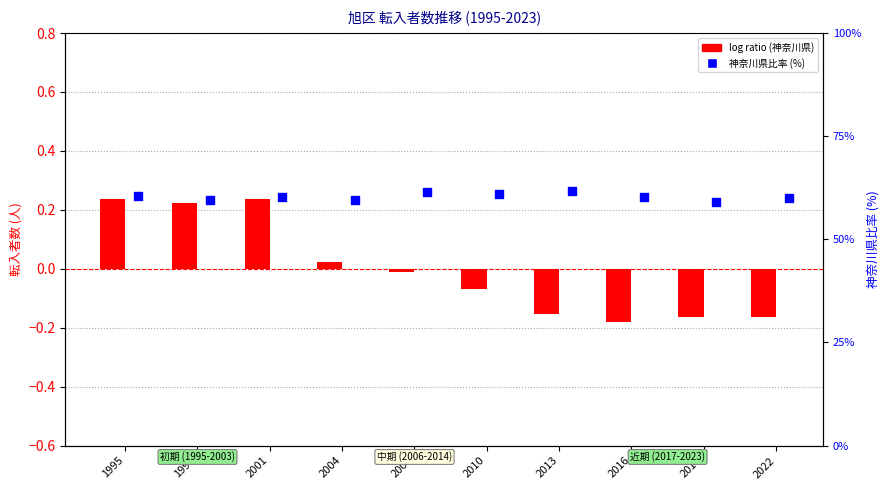

What is the total value across all series at 2016?

60.0